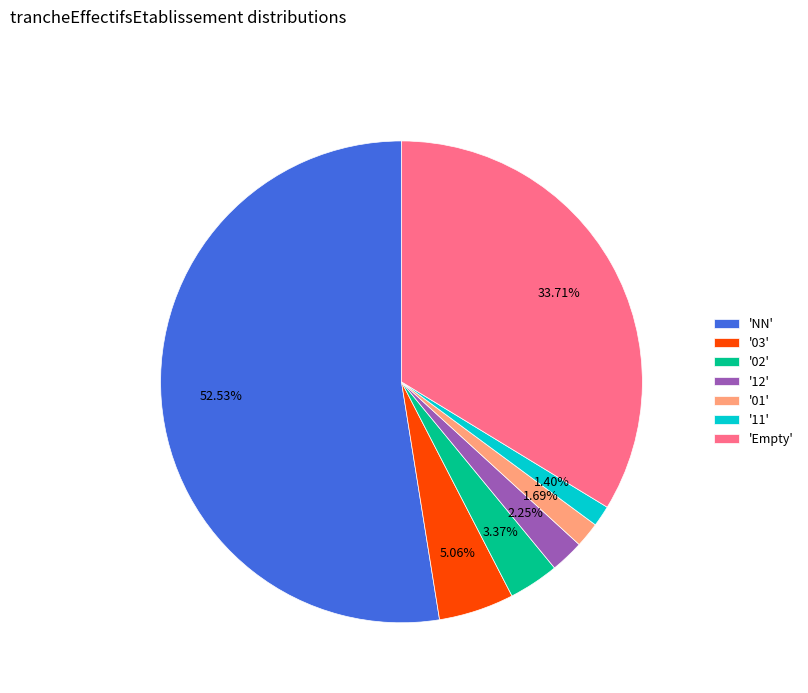

Which slice is the largest?

'NN'